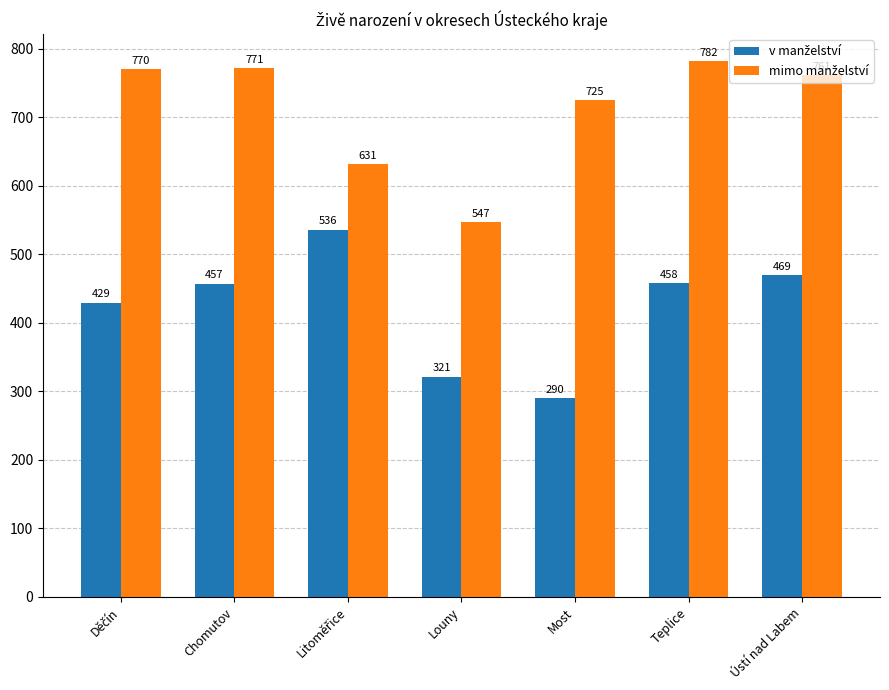

What is the total value across all series at Chomutov?

1228